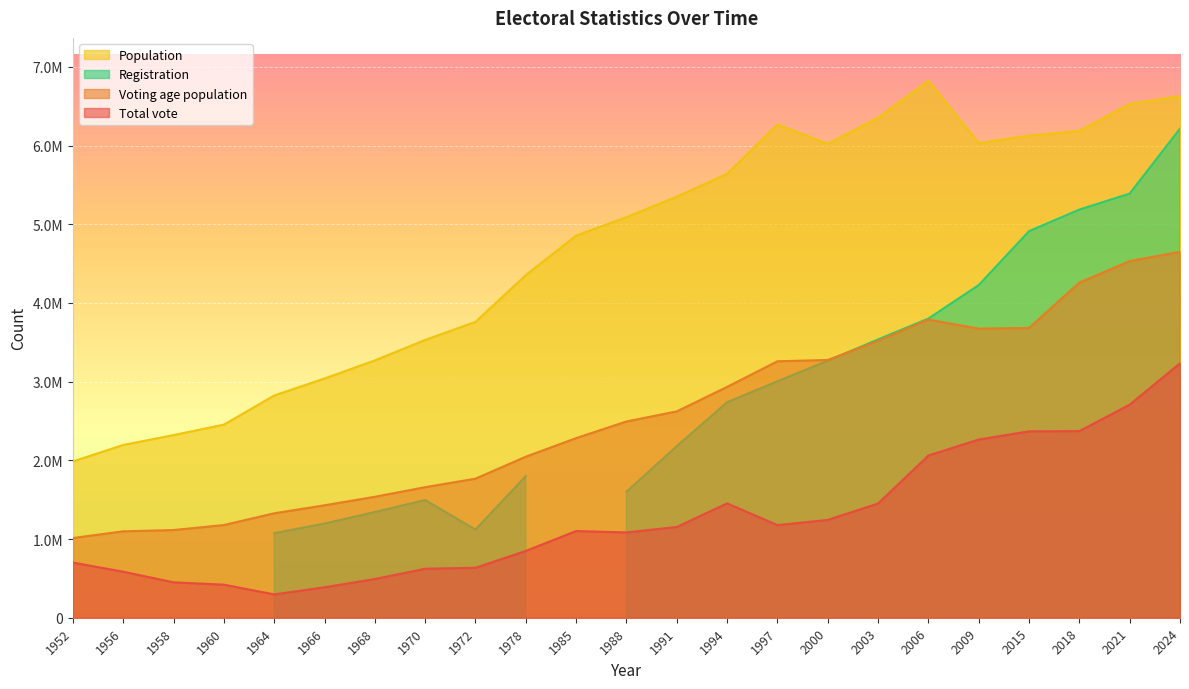

Which series has the largest range (max minus min)?

Population